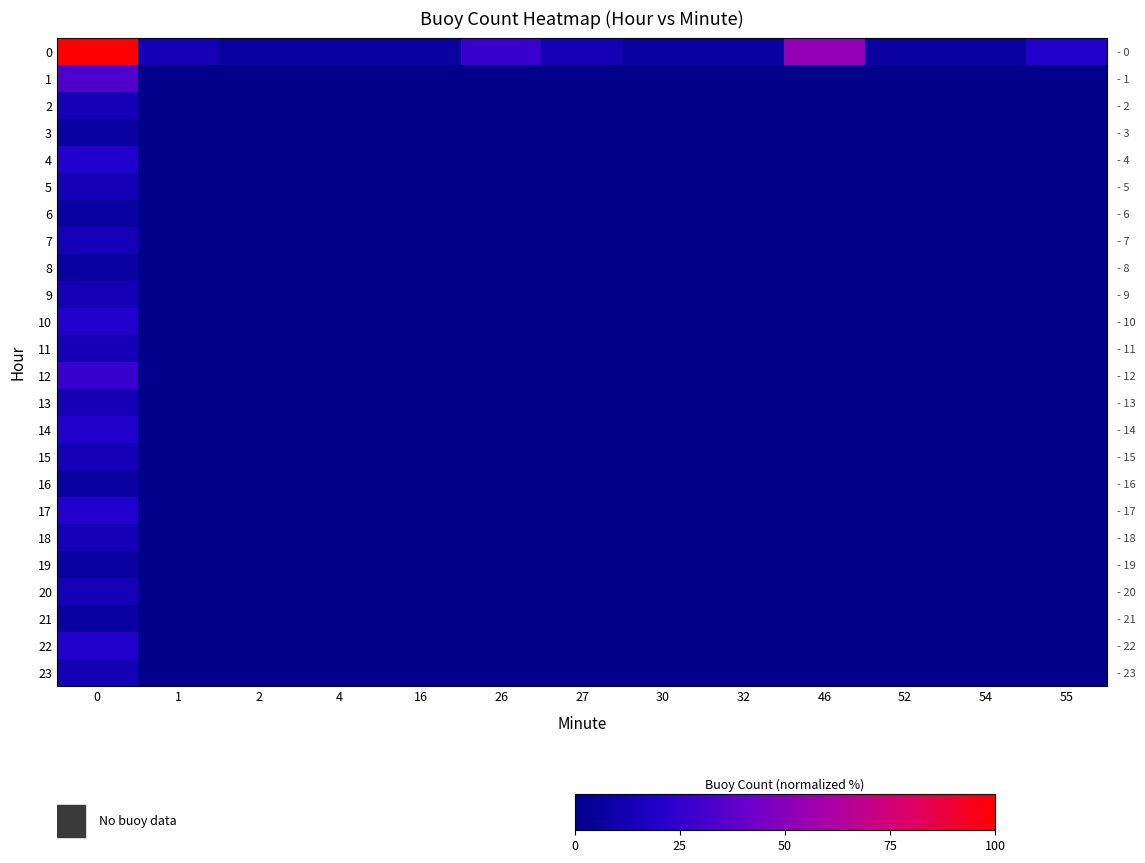

What is the difference between the highest and lowest values at 0?

93.3